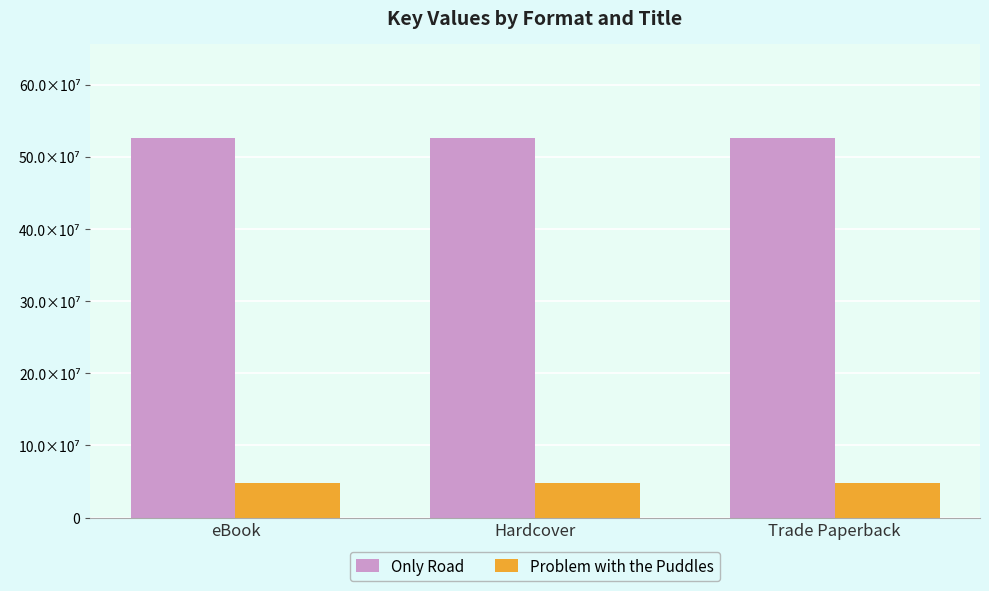

What are all the series names shown in the legend?

Only Road, Problem with the Puddles